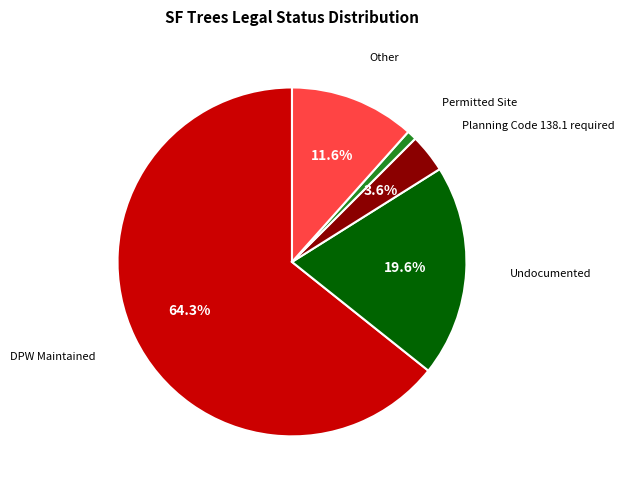

Does any single category account for the majority?

Yes